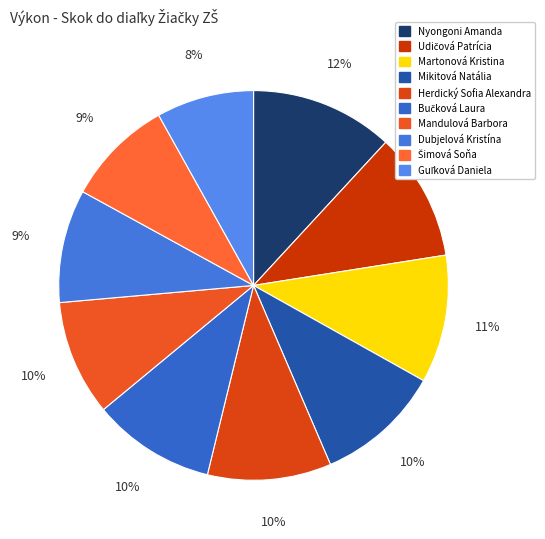

Count the number of slices in the pie.

10